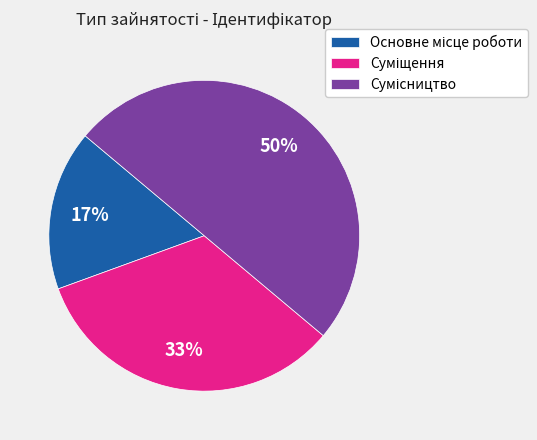

To the nearest percent, what is the average slice percentage?

33%